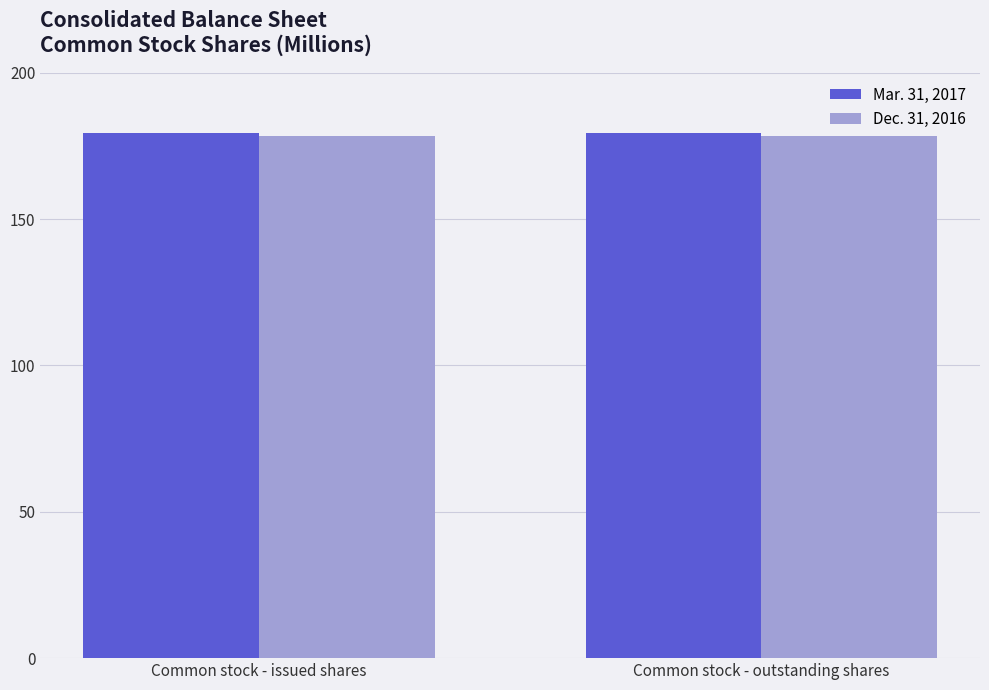

What position from the right is Common stock - outstanding shares?

1